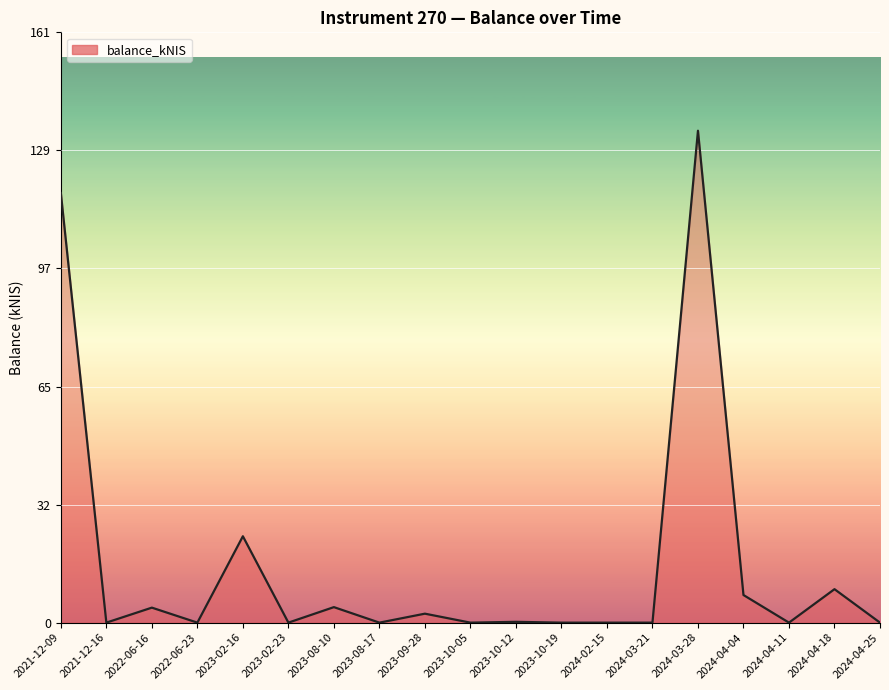

What is the change in value from 2021-12-09 to 2023-10-19?

-117.5